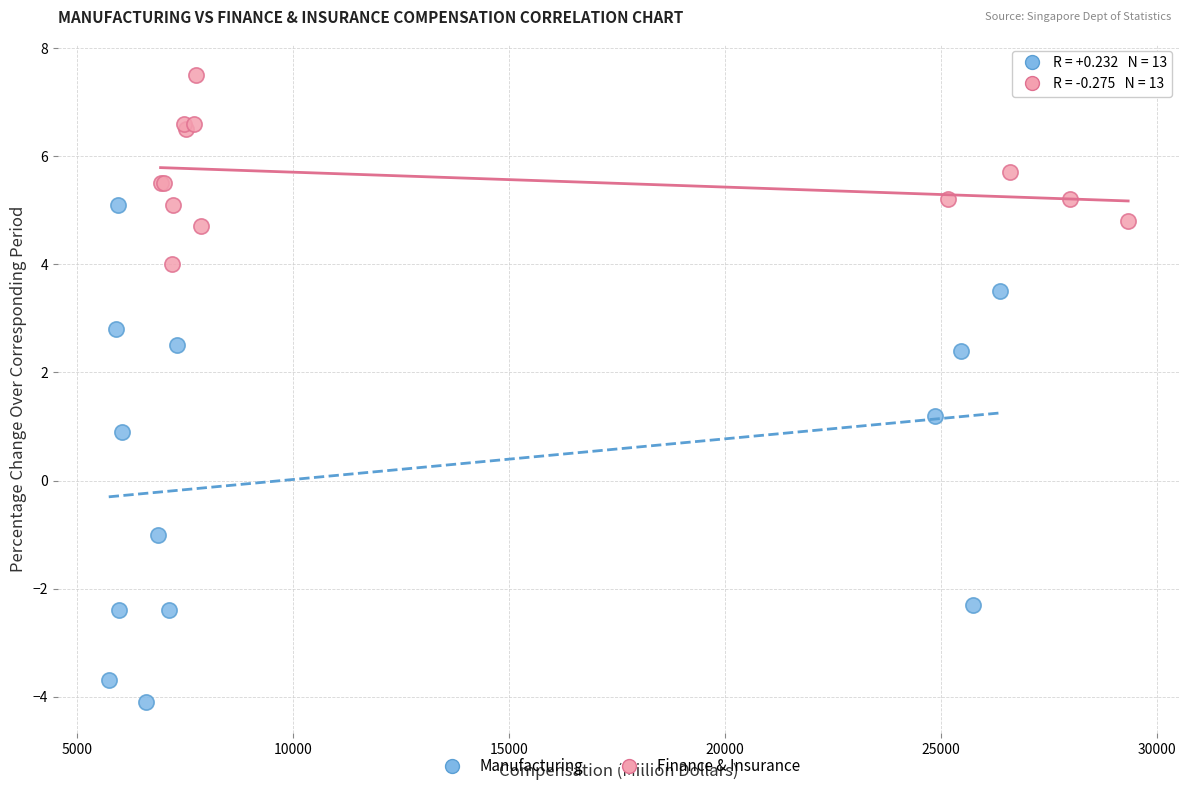

Which series contains the highest Y value?

Finance & Insurance